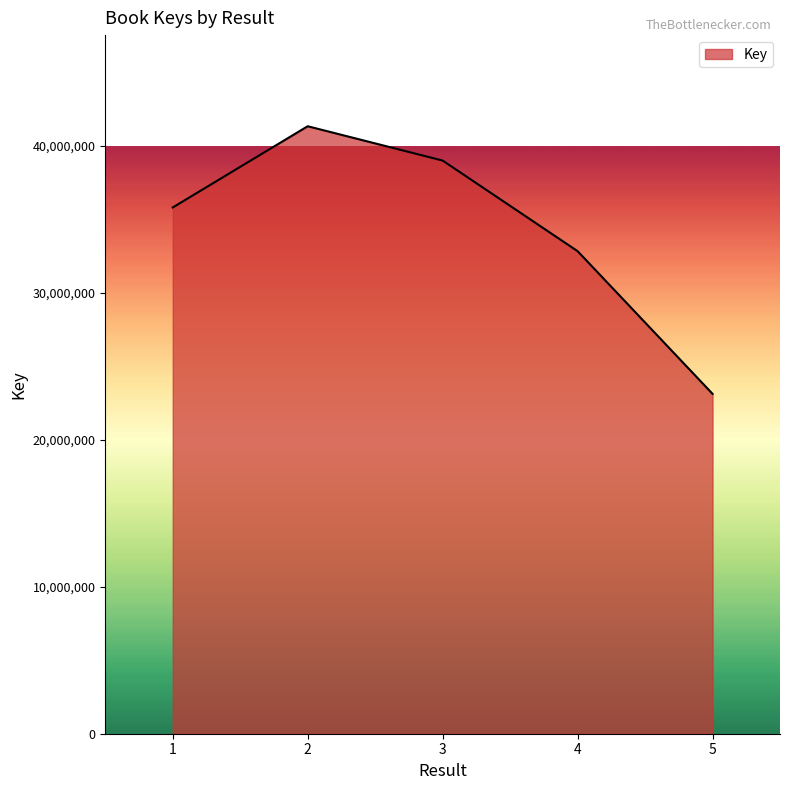

Which label corresponds to the largest value in the chart?

2